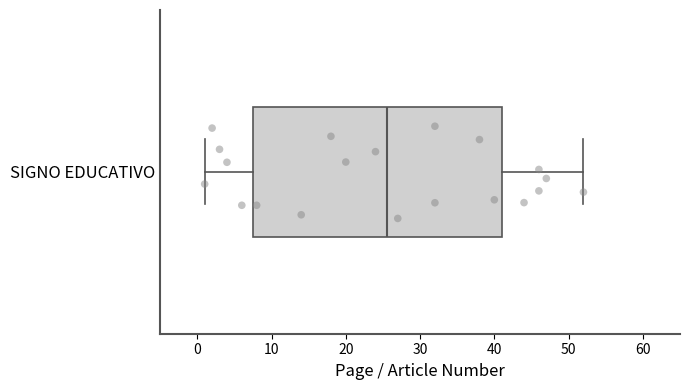

Transcribe this box plot: give where the median line is, the range the box spans, and where the two whiskers end, as read against the x-axis. The values are not printed on the chart, so give them approximately, as read against the axis.

median 26, box 8 to 41, whiskers 1 to 52